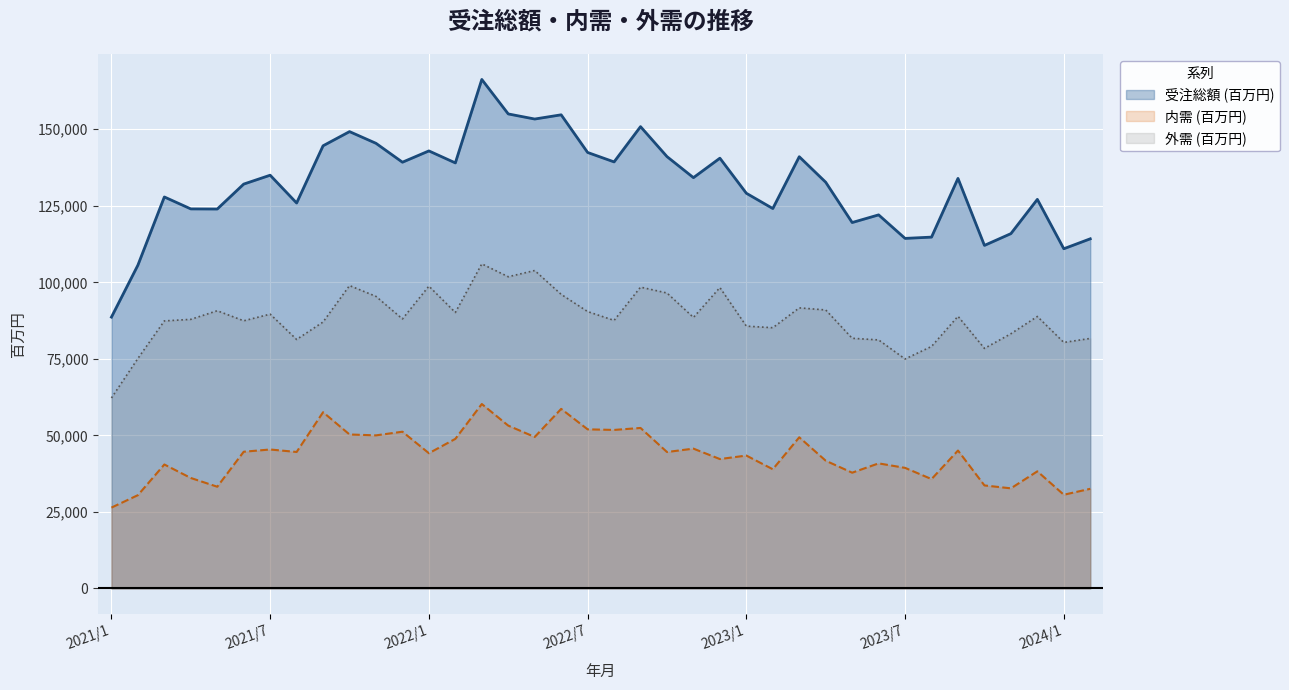

Is it true that 外需 (百万円) equals 135290 at 2023/9?

False